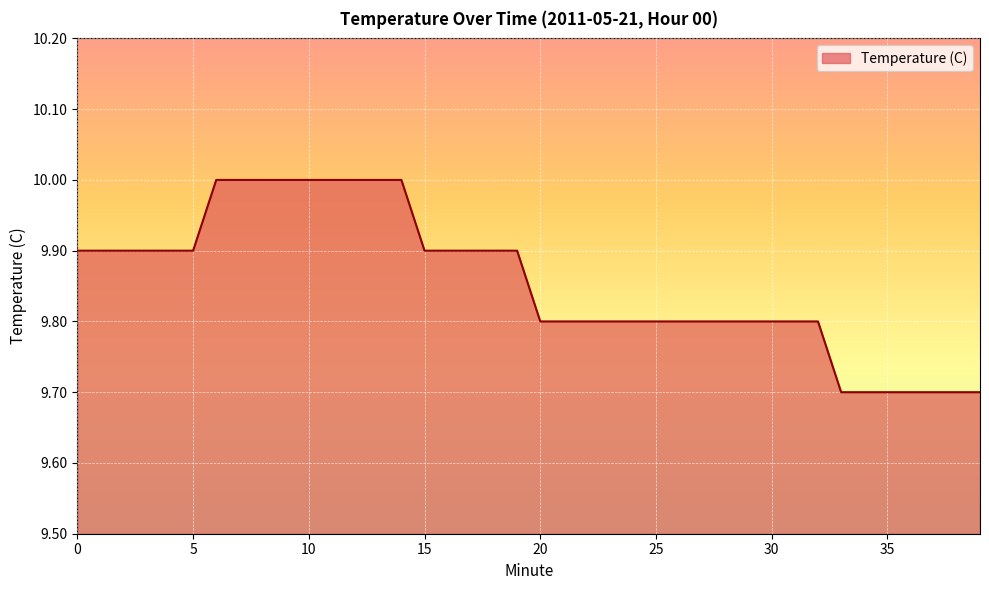

What is the minimum value shown in the chart?

9.7